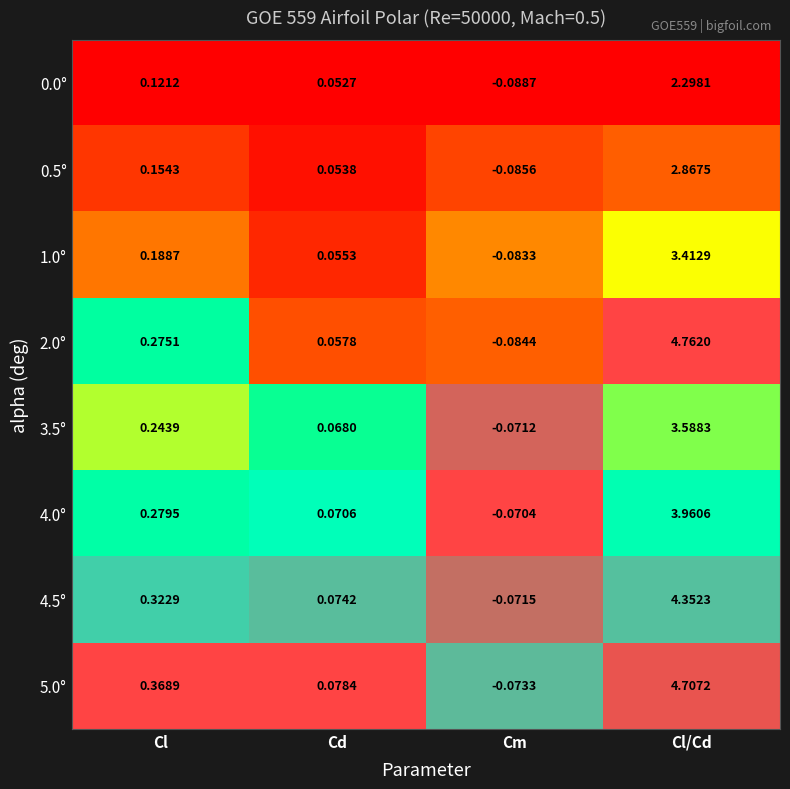

Where does the 2.0° series first go above 0?

Cl